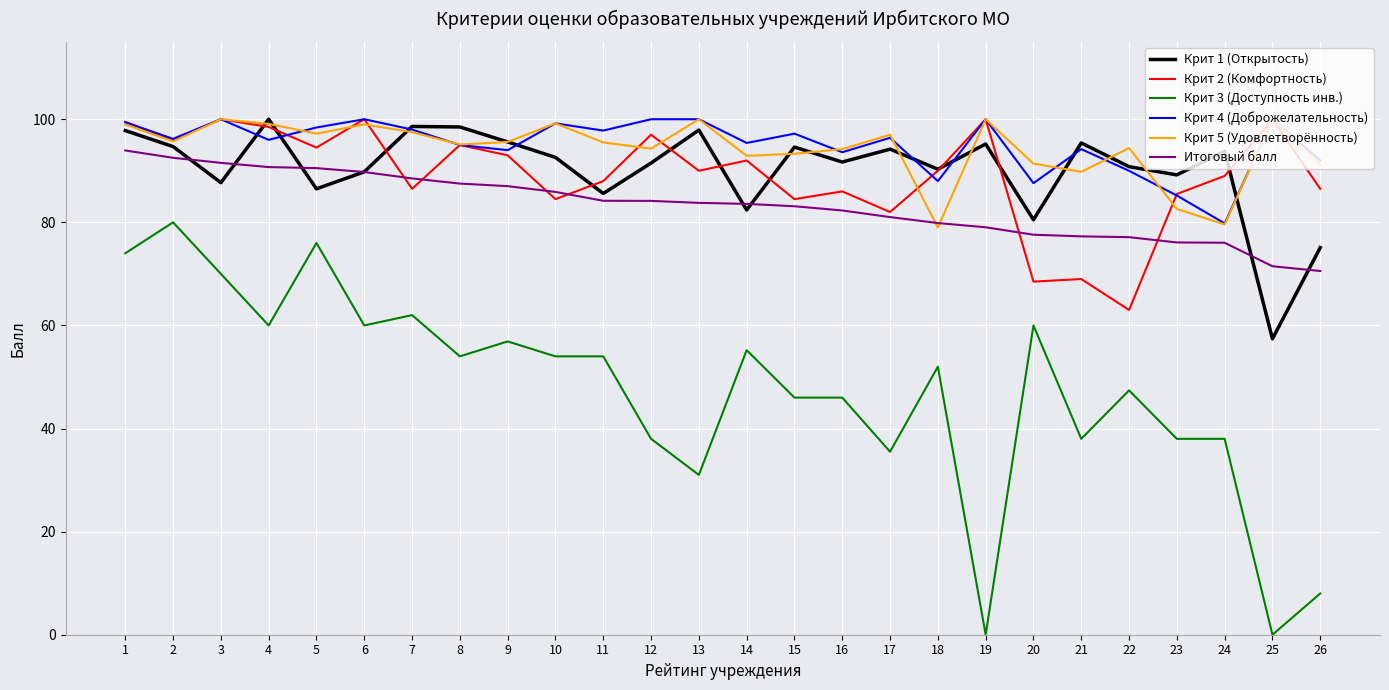

Which series changed the most between 19 and 22?

Крит 3 (Доступность инв.)